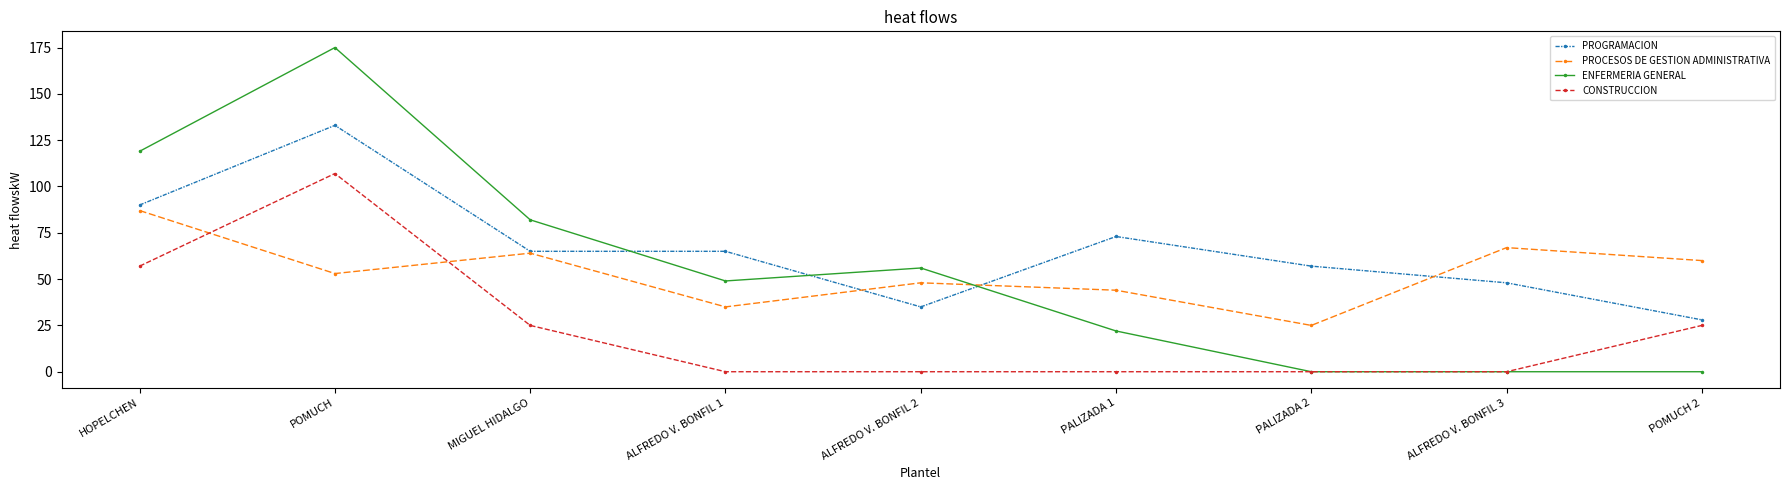

Which series has the widest spread of values?

ENFERMERIA GENERAL